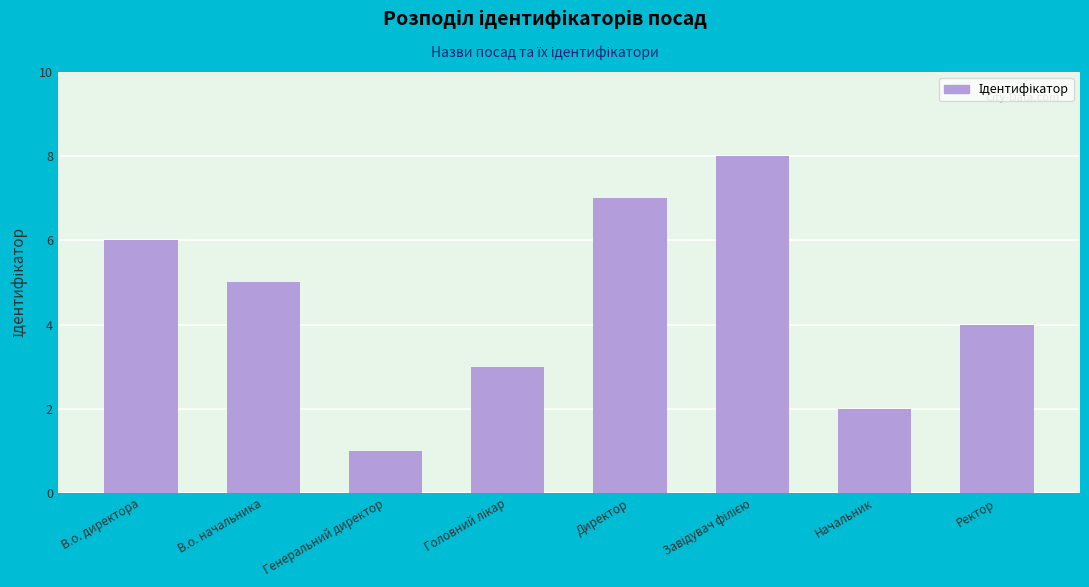

Reading left to right, what are all the values shown in this chart?

6	5	1	3	7	8	2	4